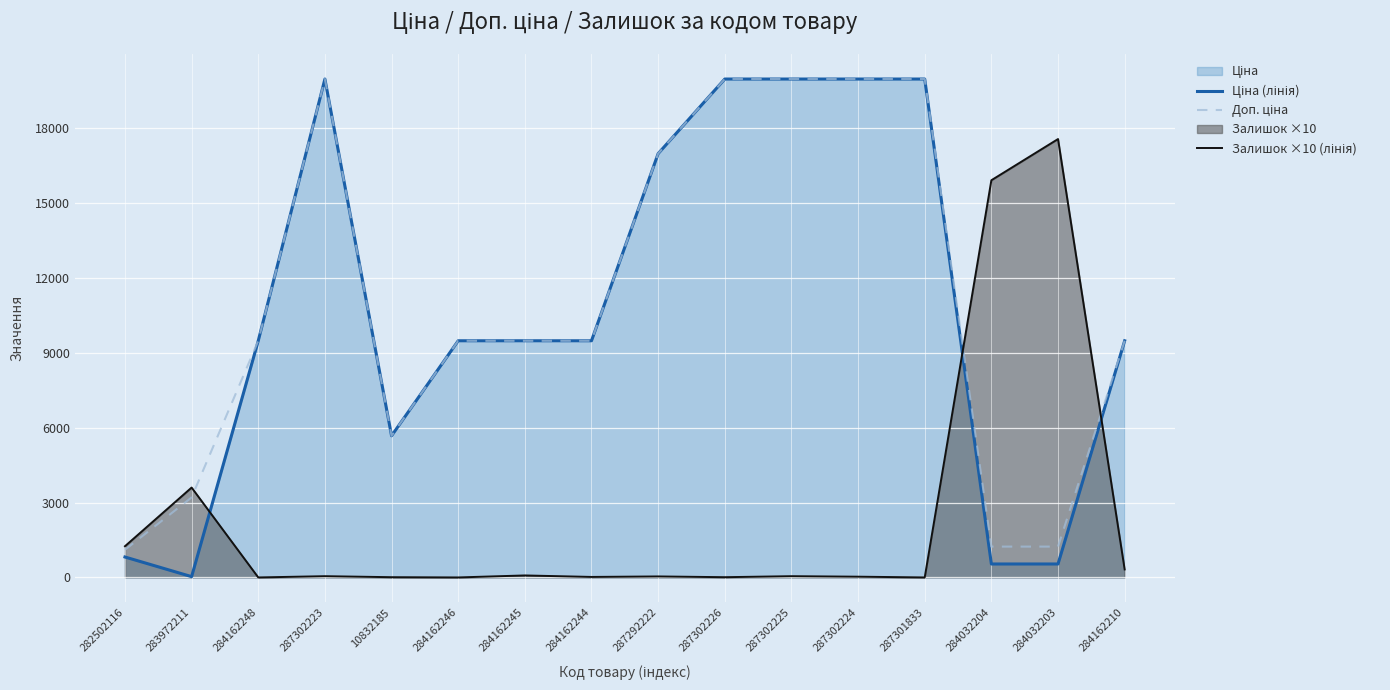

Does the chart display data point markers on the line(s)?

No